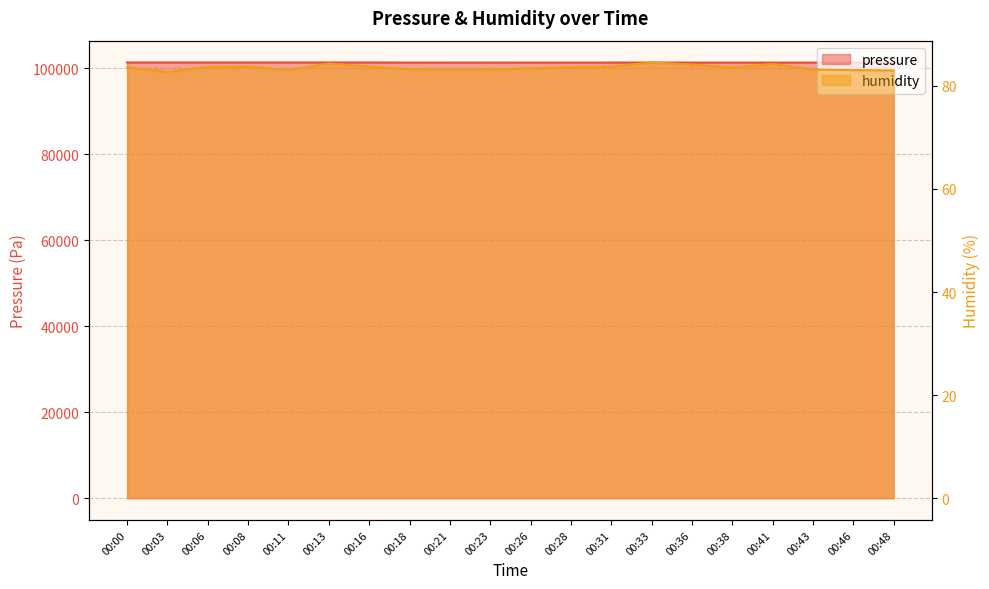

What is the difference between the pressure values at 00:26 and 00:33?

7.0